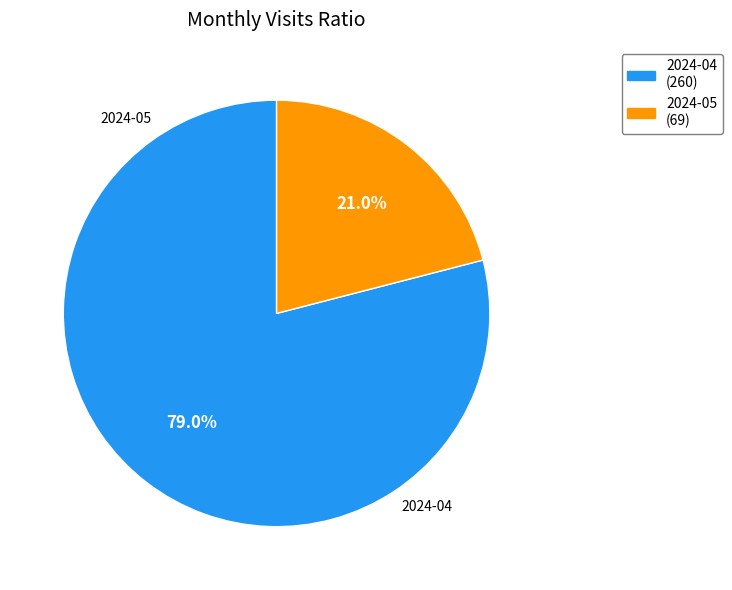

Approximately how many times larger is the value at 2024-04 compared to 2024-05?

3.8